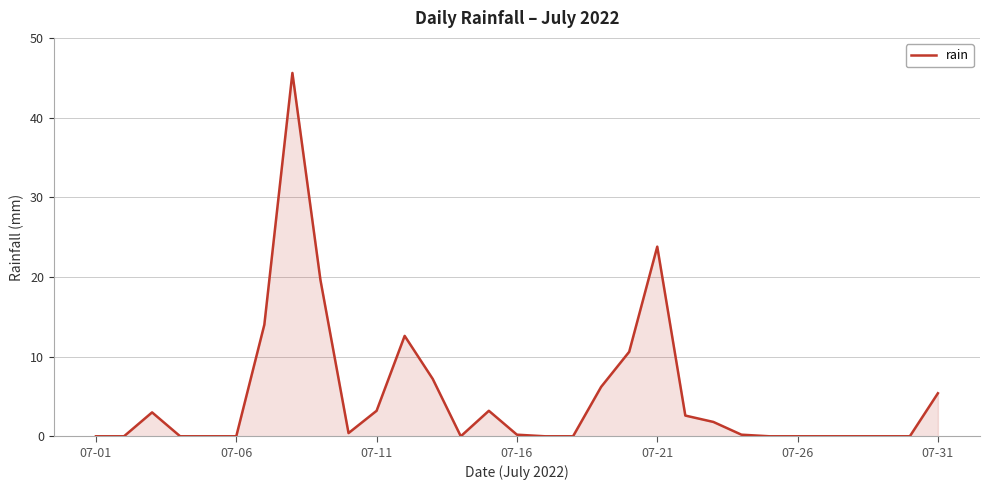

What is the difference between the maximum and minimum values?

45.6